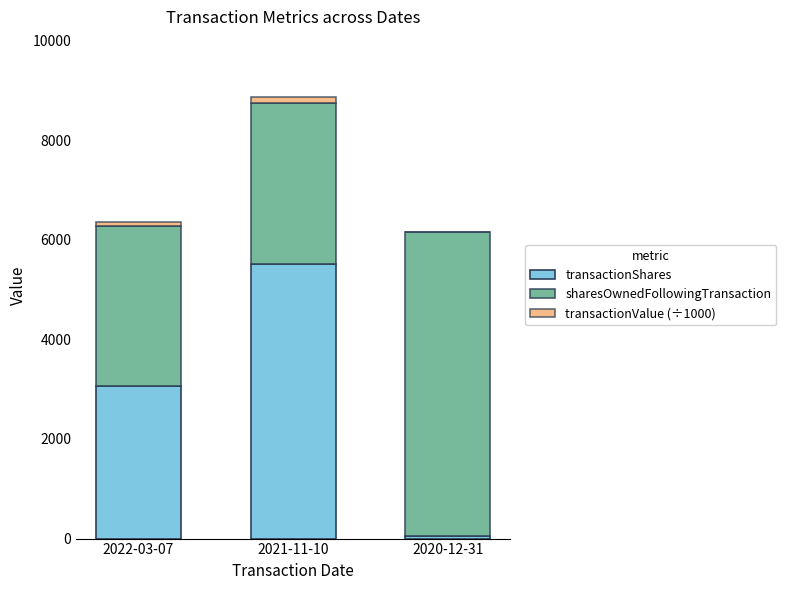

Reading left to right, transcribe the values for transactionShares.

2022-03-07=3058.0	2021-11-10=5514.0	2020-12-31=60.0